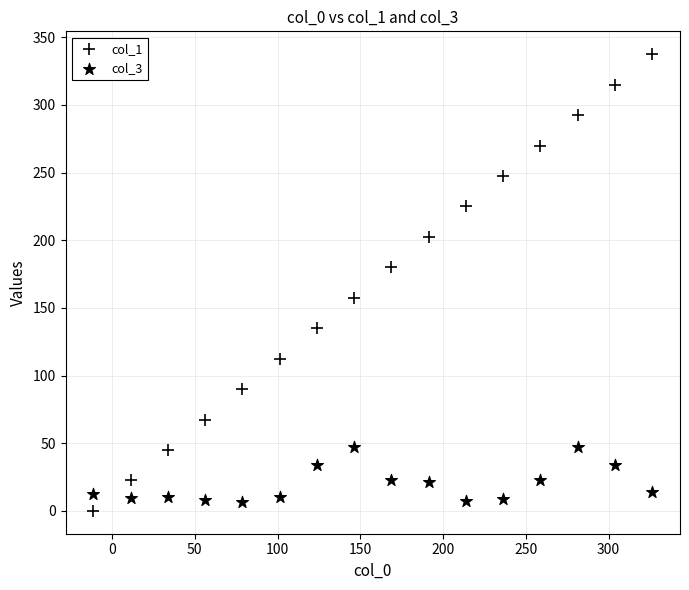

How many points are shown in the scatter plot?

32